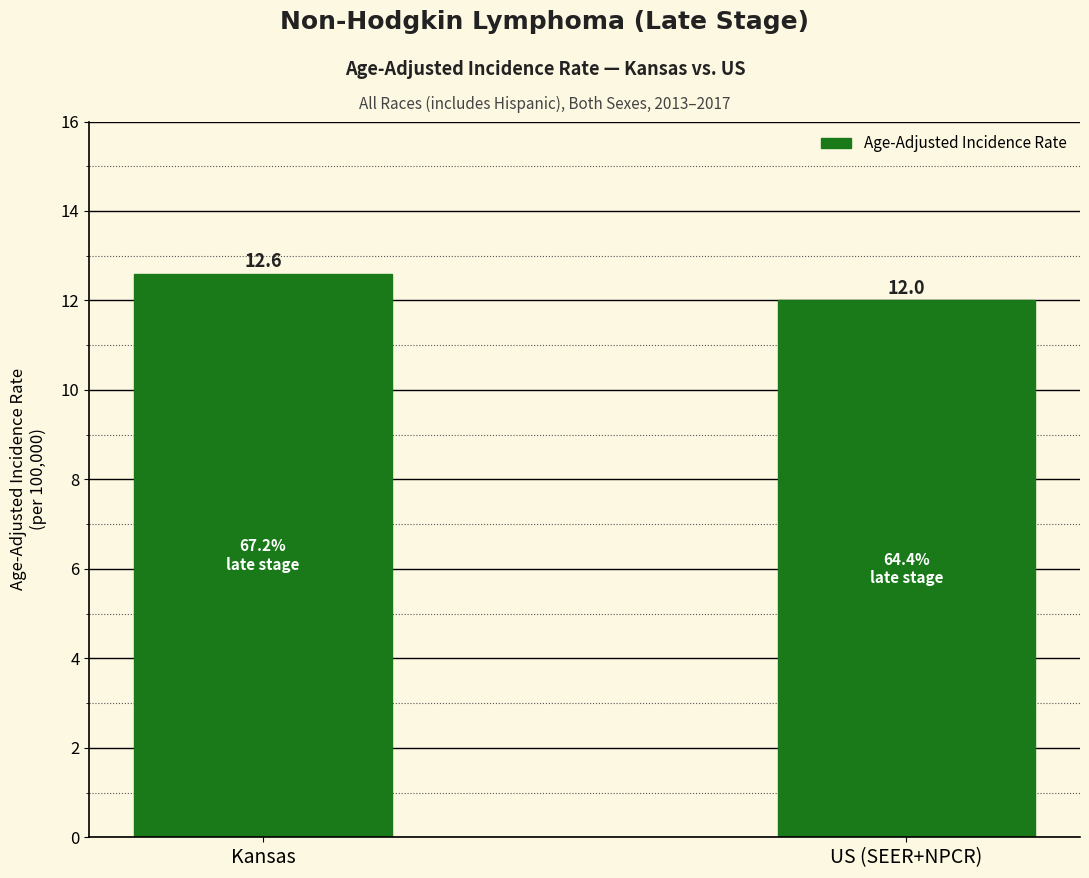

What is the average value?

12.3